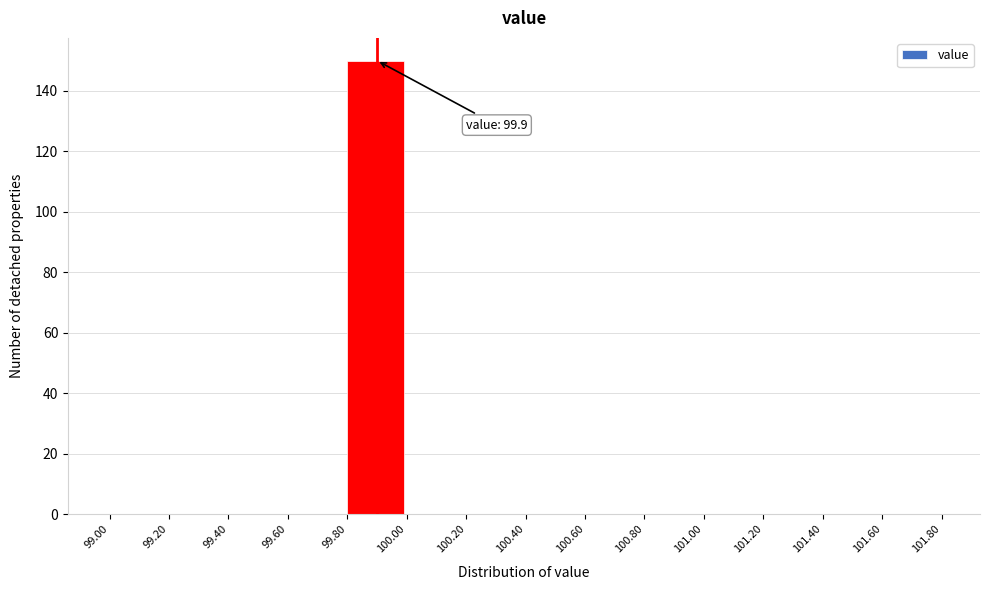

Over which range of the x-axis is the bar tallest?

99.80 to 100.00